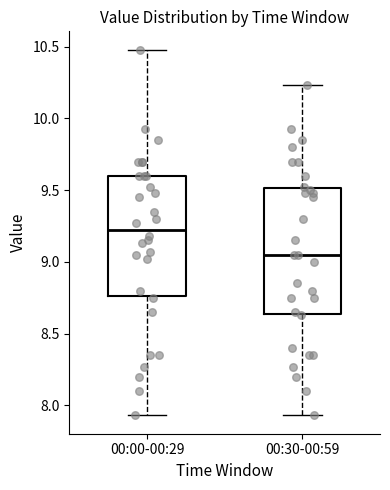

Where is the upper edge of the box for 00:30-00:59 on the y-axis? The values are not printed on the chart, so give them approximately, as read against the axis.

9.50